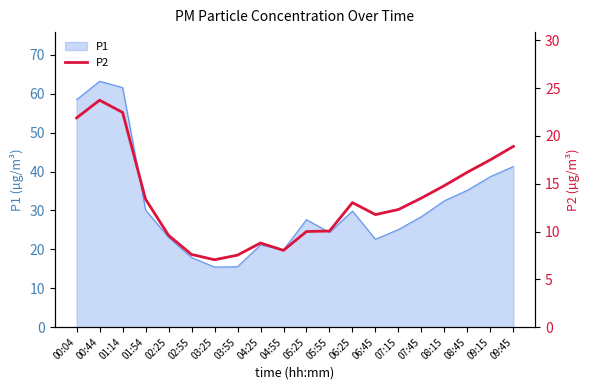

Reading right to left, extract all data points from this chart.

18.9	17.5	16.2	14.8	13.5	12.3	11.8	13.0	10.1	10.0	8.0	8.8	7.5	7.0	7.6	9.6	13.4	22.4	23.7	21.9